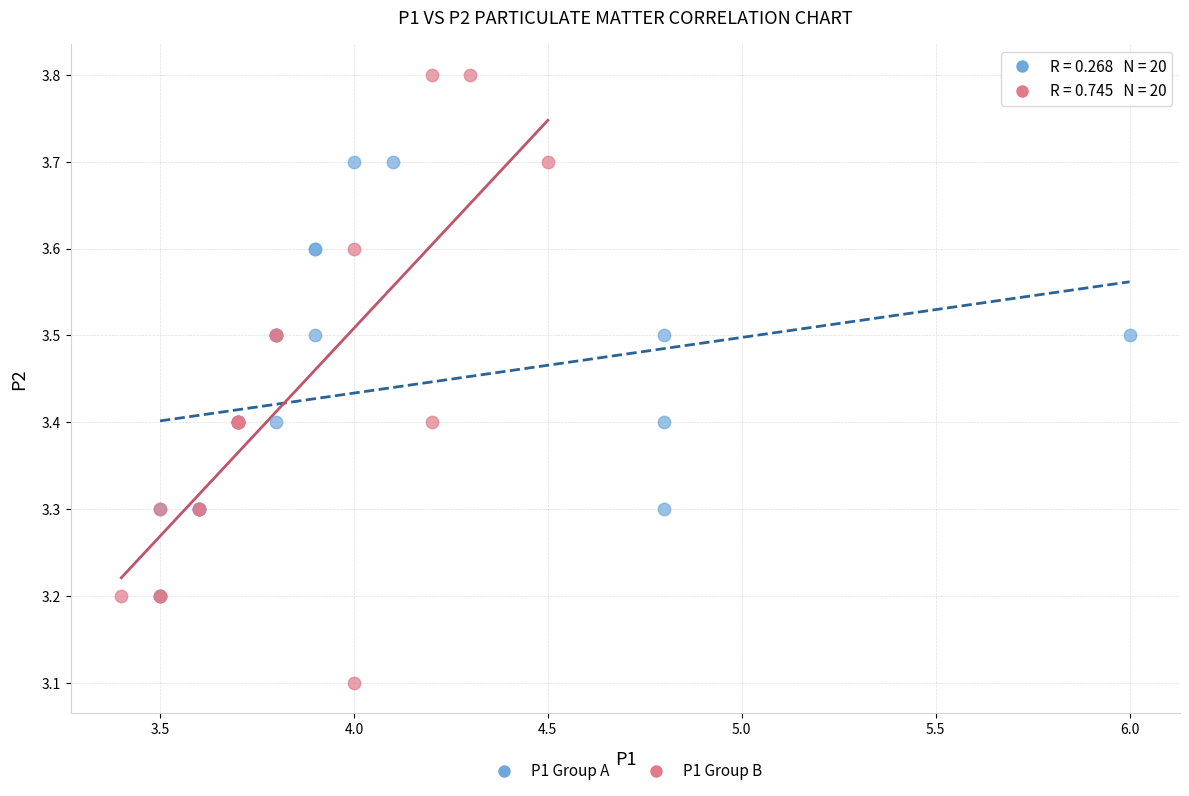

What are all the series names shown in the legend?

P1 Group A, P1 Group B